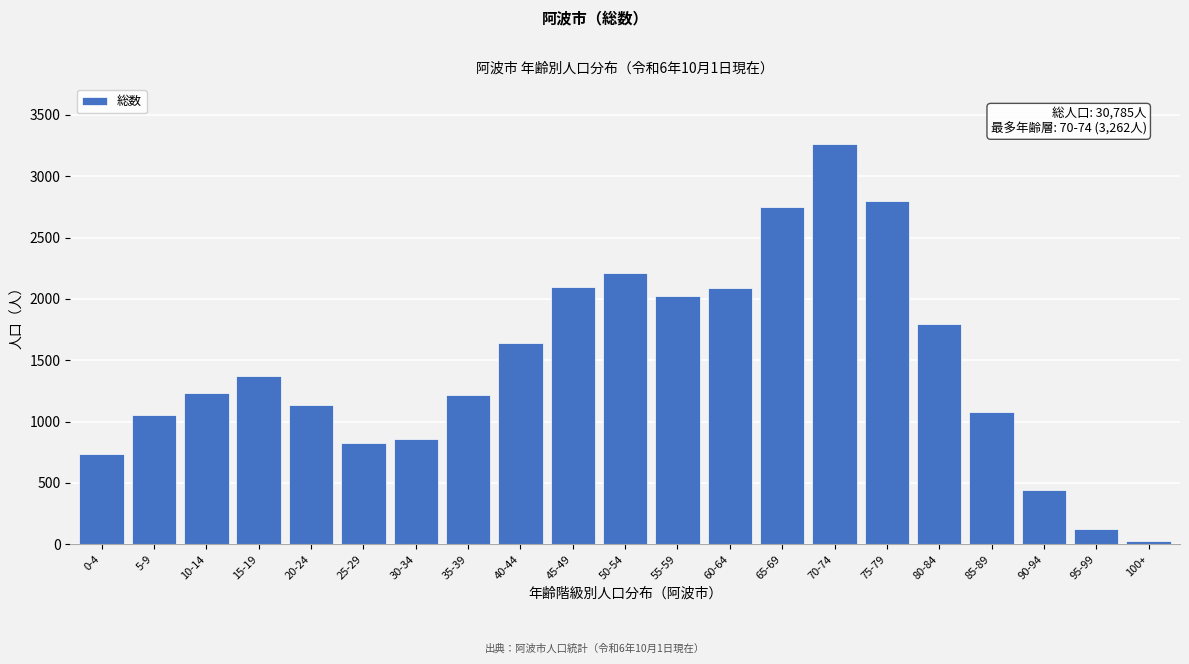

Which has a higher value, 15-19 or 65-69?

65-69